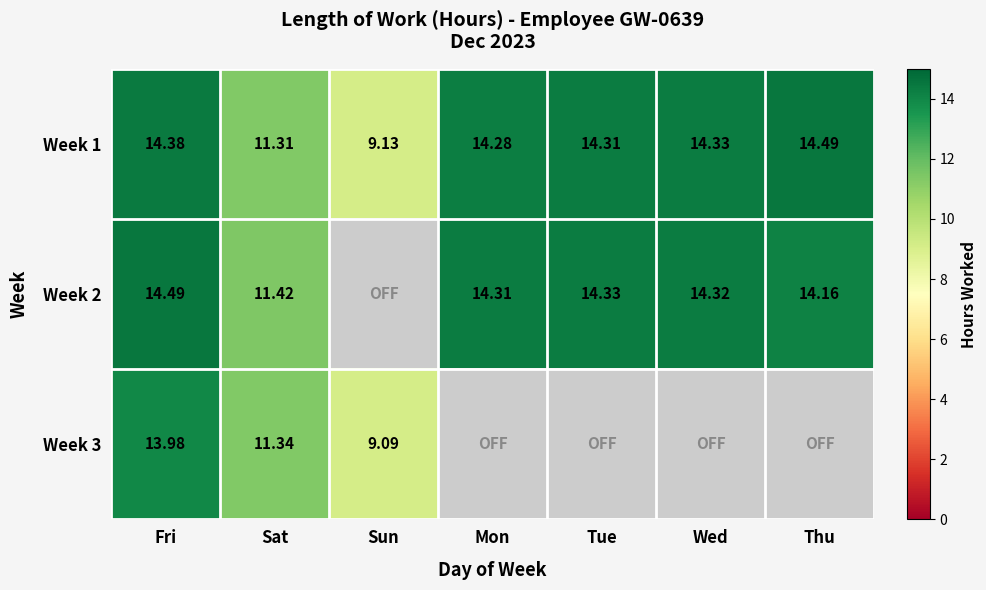

Rank the categories by Week 1 value from lowest to highest.

Sun, Sat, Mon, Tue, Wed, Fri, Thu